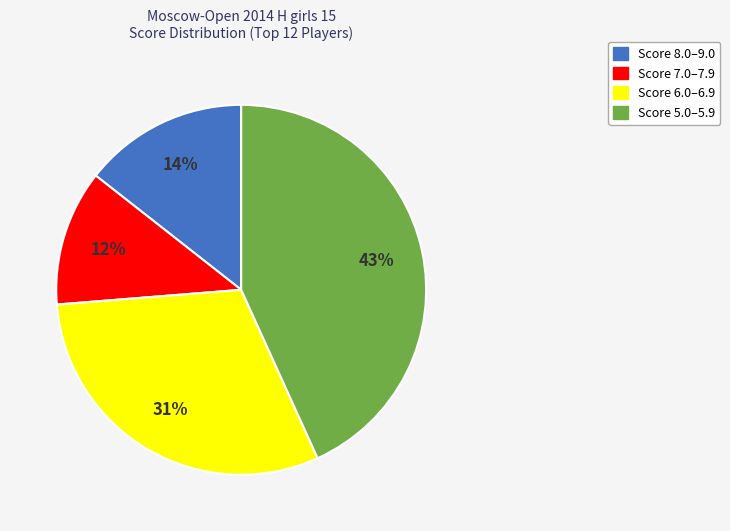

To the nearest percent, what is the difference between the largest and smallest slice percentages?

31%